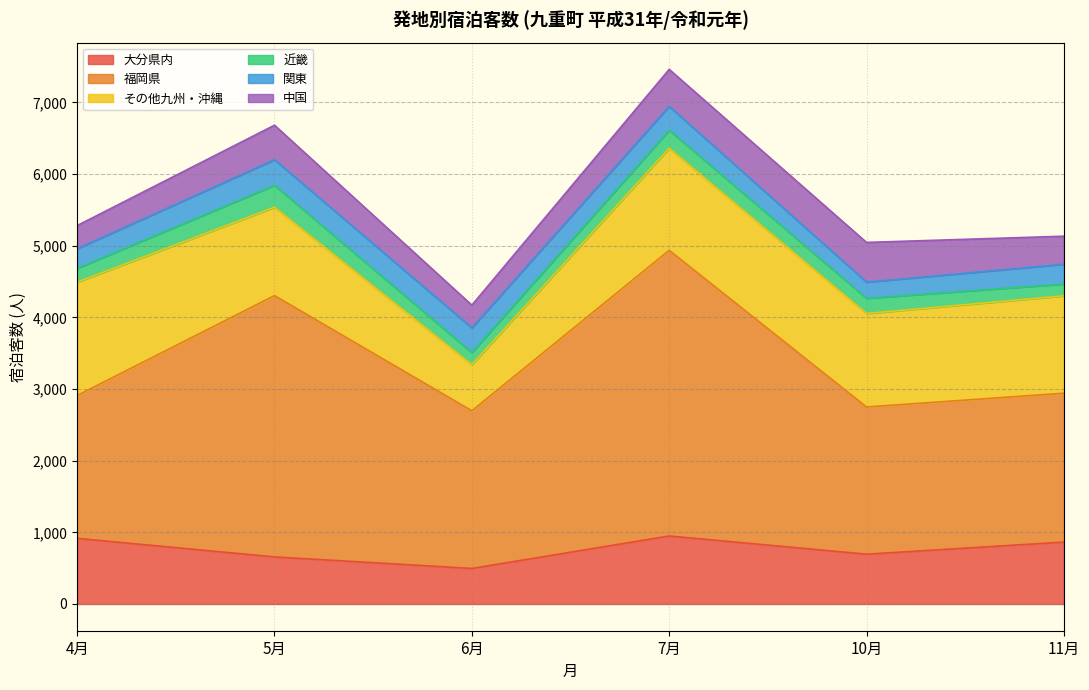

The value of 中国 at 4月 is 86. True or false?

False